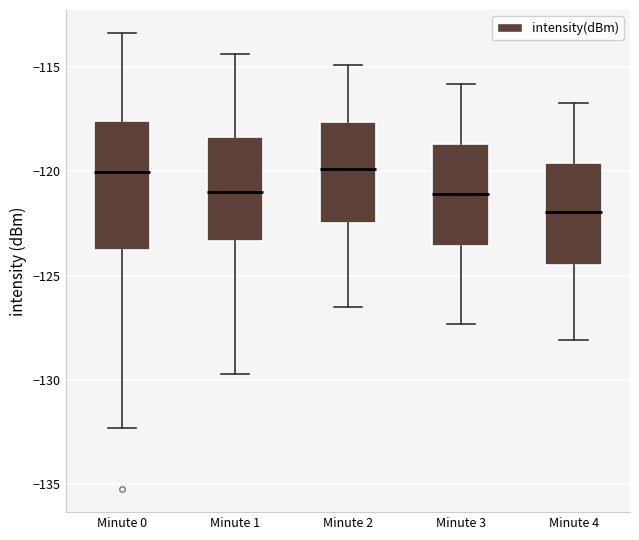

Where is the lower edge of the box for Minute 1 on the y-axis? The values are not printed on the chart, so give them approximately, as read against the axis.

-123.5